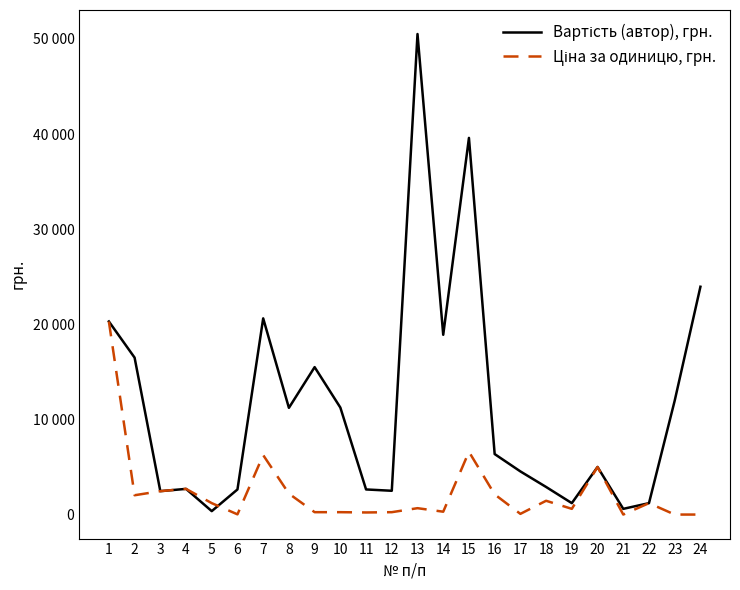

Does the chart have visible grid lines?

No